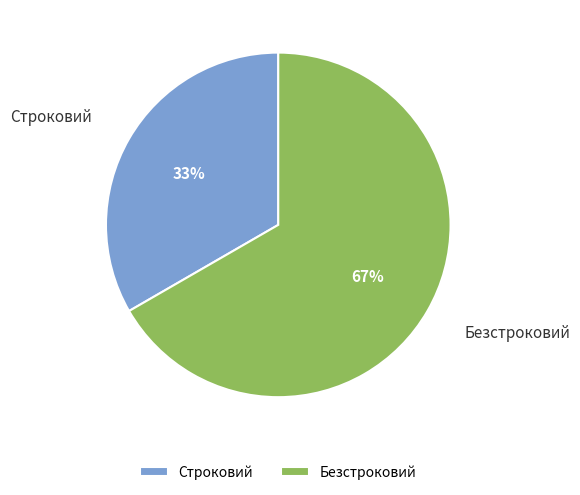

To the nearest percent, what is the combined percentage of Безстроковий and Строковий?

100%